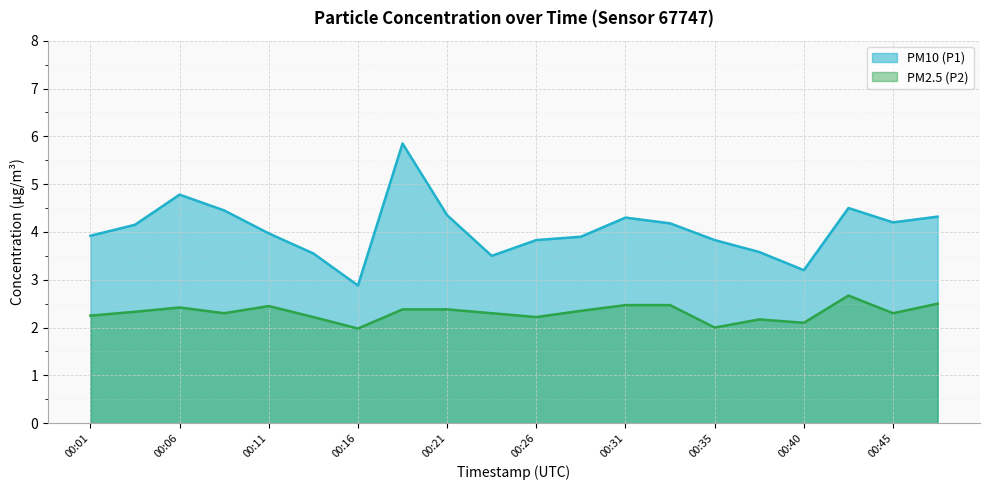

List the labels in order of PM10 (P1) value, largest first.

00:18, 00:06, 00:43, 00:09, 00:21, 00:48, 00:31, 00:45, 00:33, 00:04, 00:11, 00:01, 00:28, 00:26, 00:35, 00:38, 00:14, 00:23, 00:40, 00:16